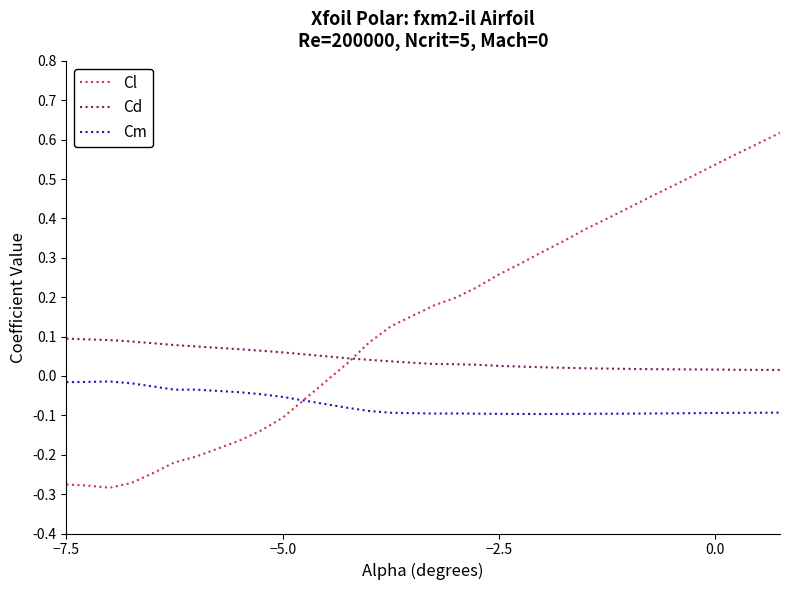

Which series has the largest total across all categories?

Cl